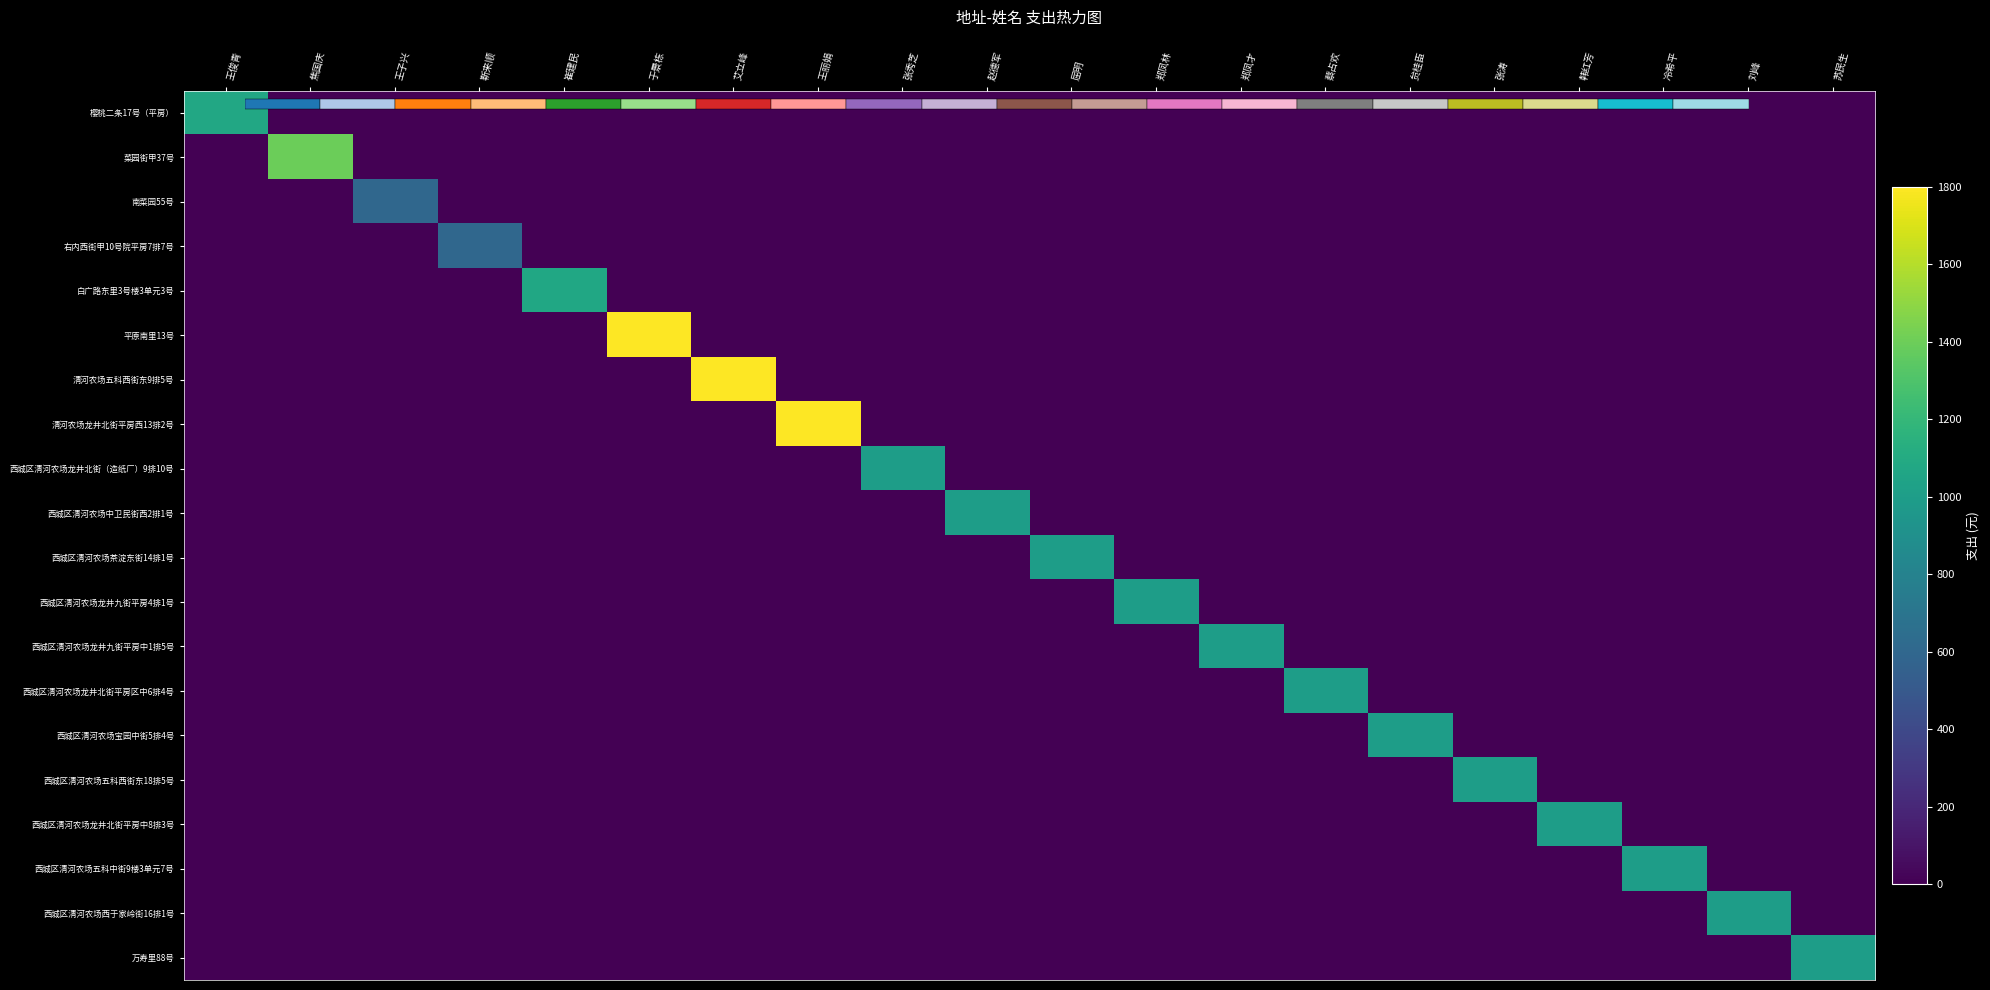

Which series has the widest spread of values?

平原南里13号